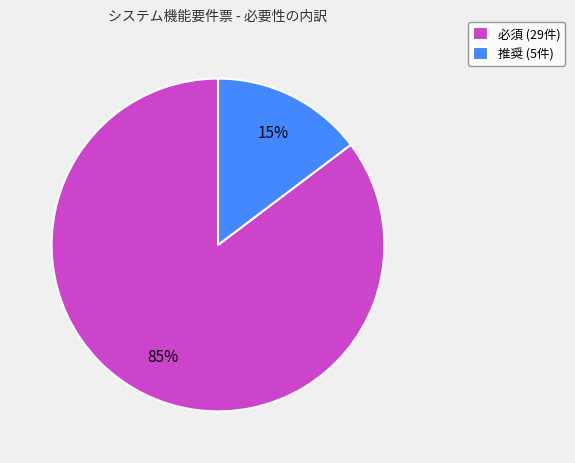

Is it true that 必須 is 85% of the pie?

True